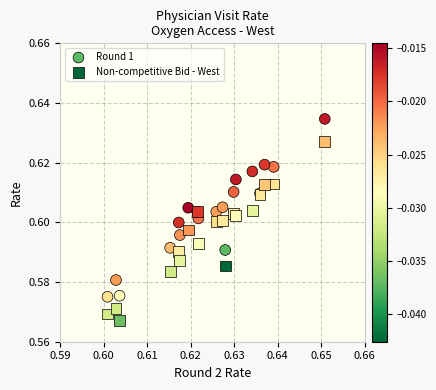

Which series contains the highest Y value?

Round 1